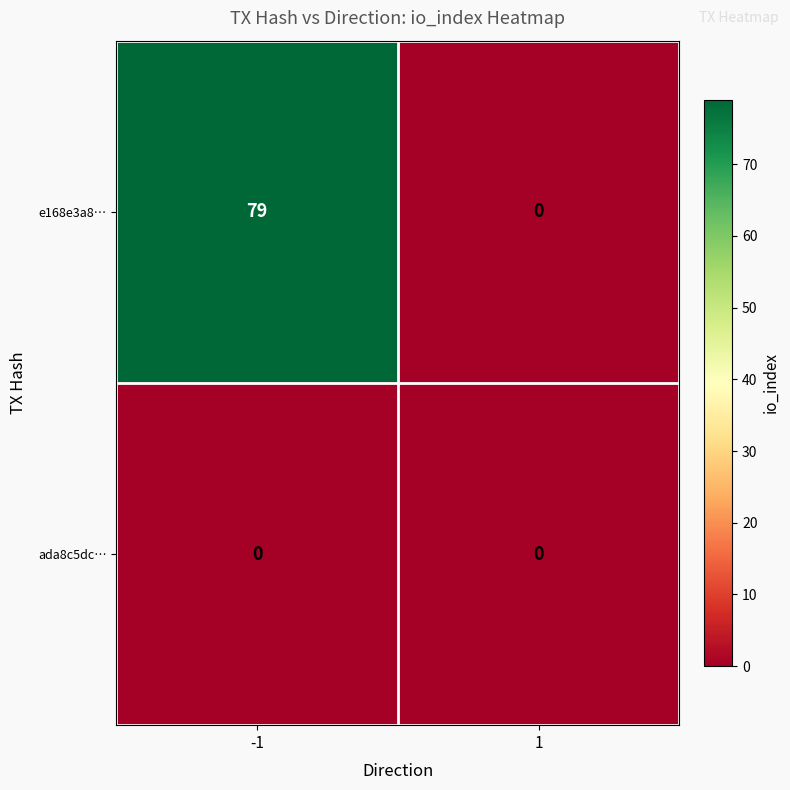

Is it true that e168e3a8… equals 0 at 1?

True